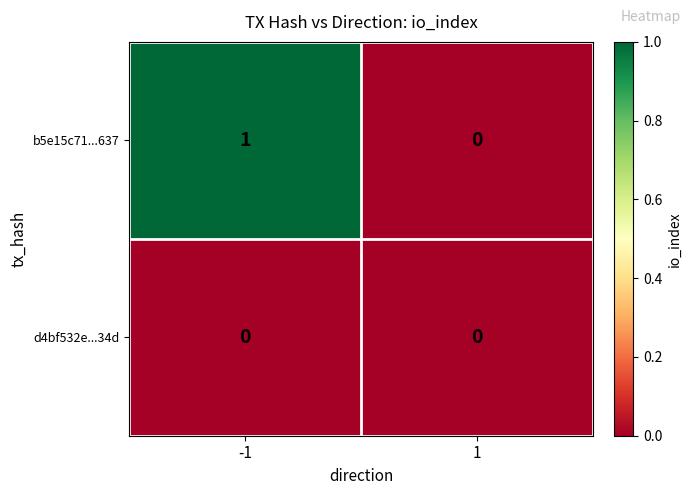

Which series has the largest total across all categories?

b5e15c71...637